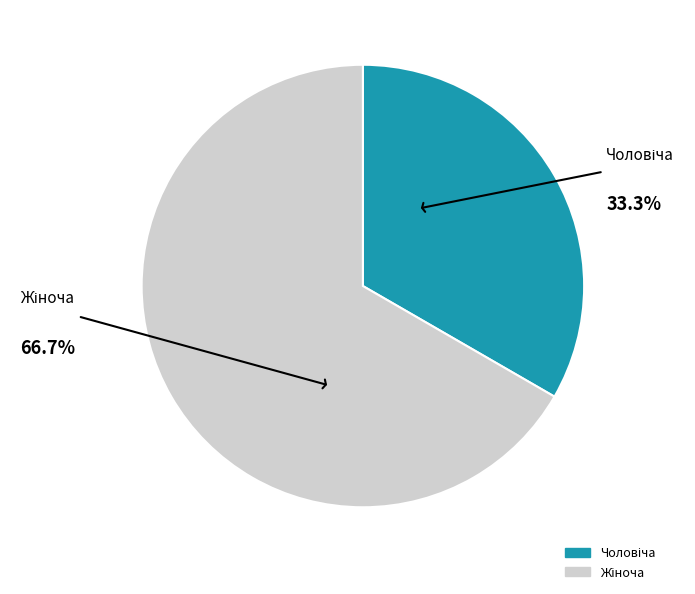

Is there any slice that represents more than half of the pie?

Yes